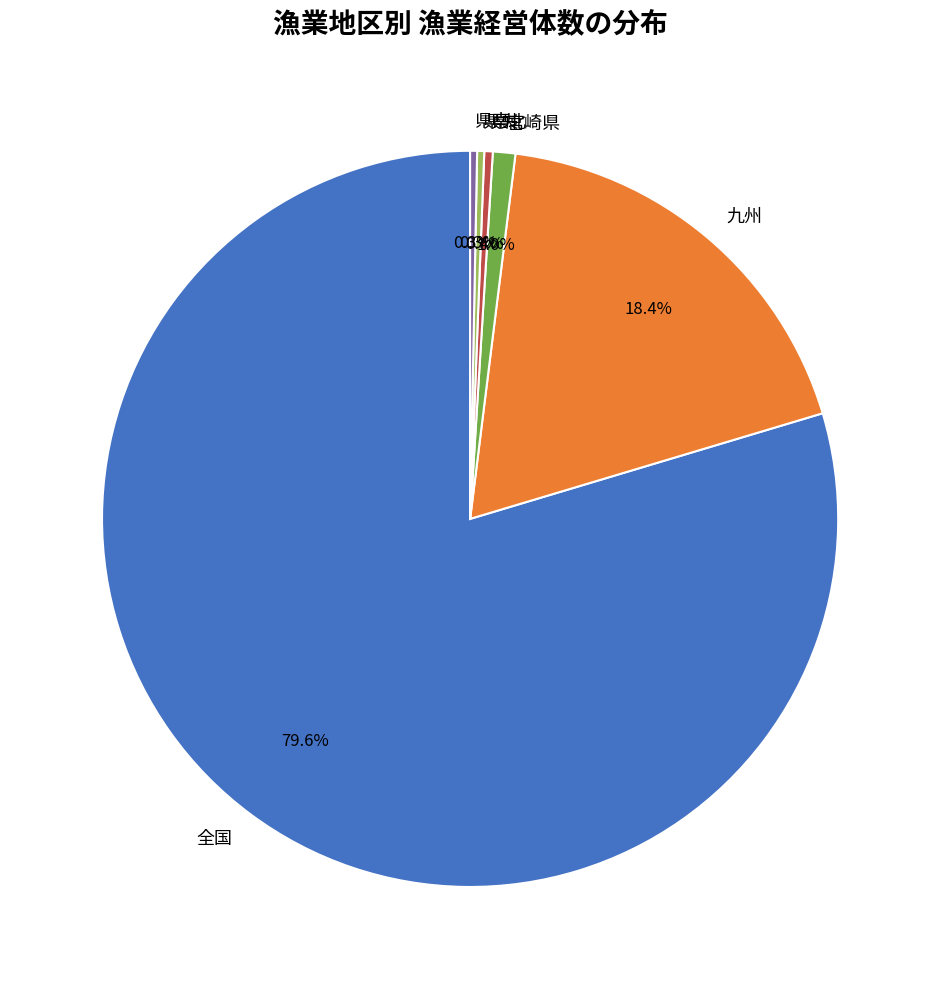

True or false: 全国 accounts for 80% of the total.

True